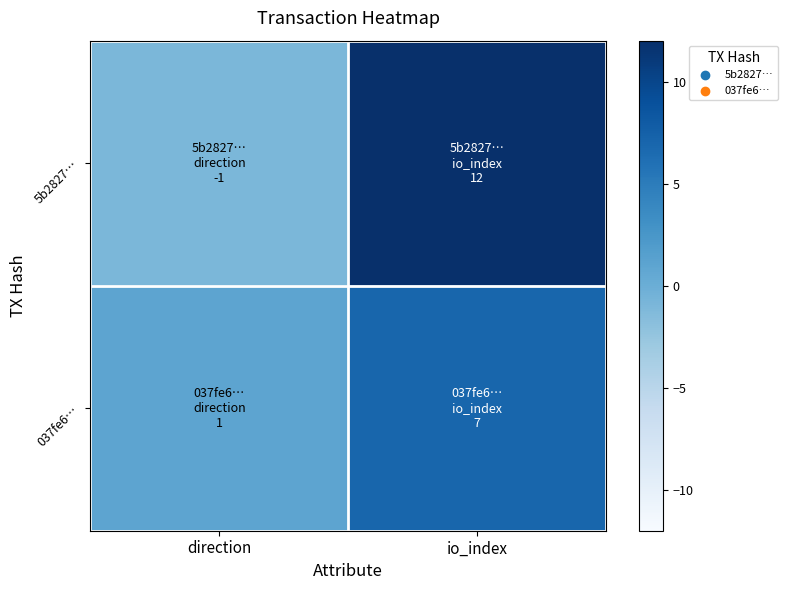

Reading left to right, what are all the values shown in this chart?

5b2827…: direction=-1	io_index=12
037fe6…: direction=1	io_index=7